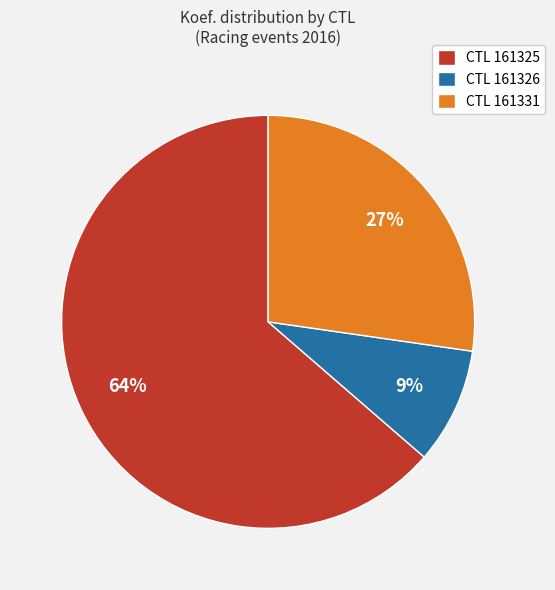

Rank the categories by value from lowest to highest.

CTL 161326, CTL 161331, CTL 161325